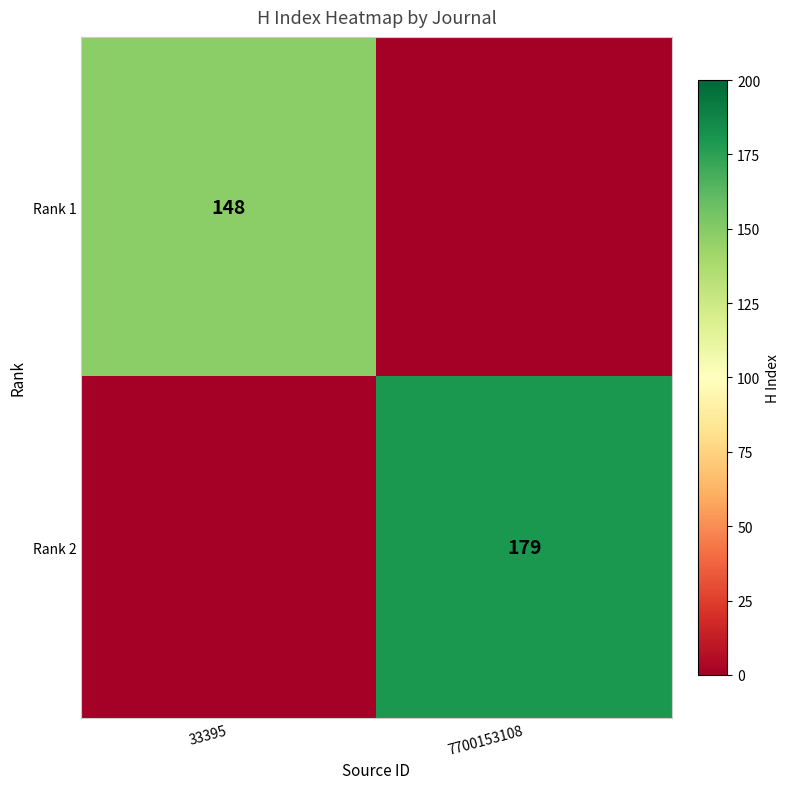

True or false: Rank 2 has a value of 122 at 7700153108.

False